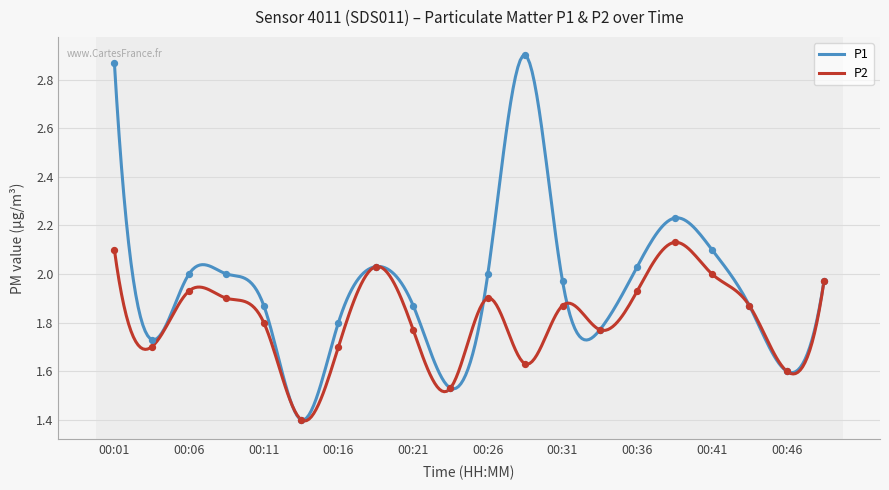

Which series has the widest spread of Y values?

P1